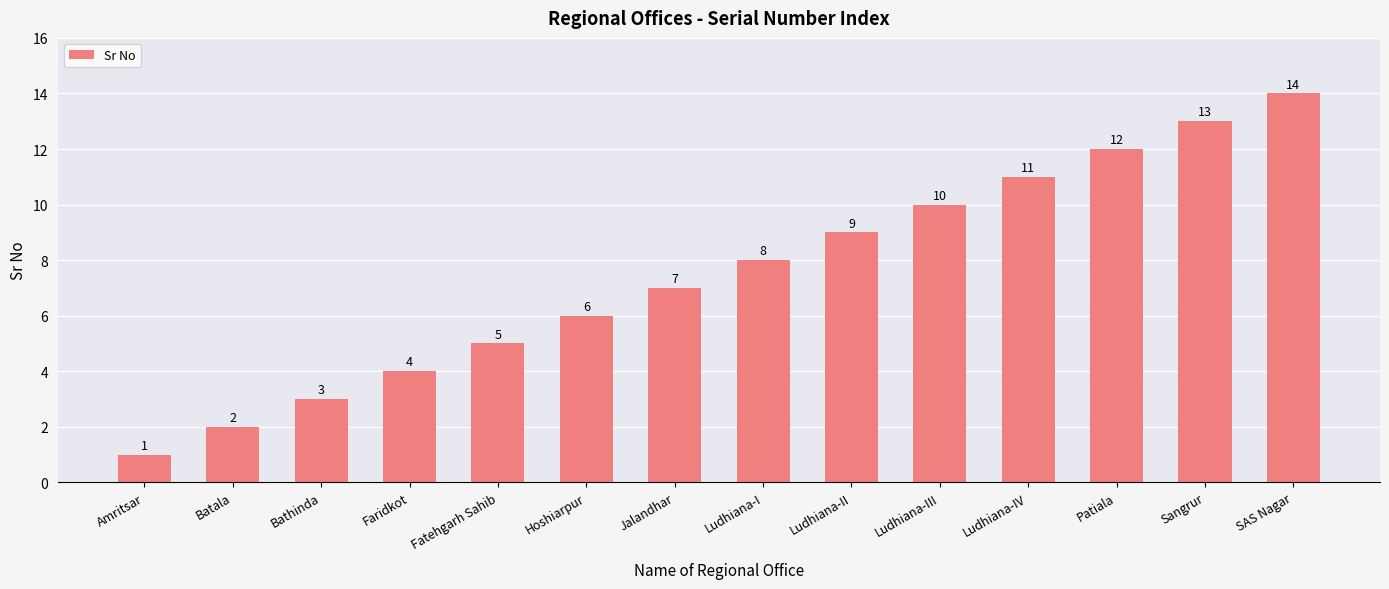

Where is the data nearest to the value 7?

Jalandhar